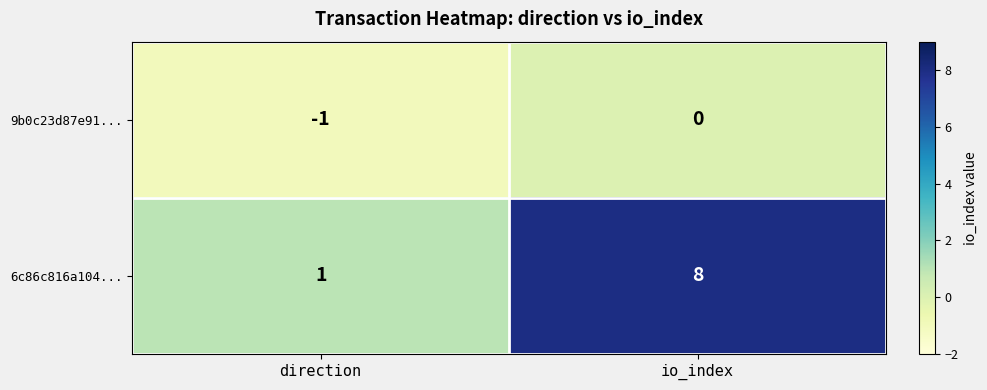

What is the difference between the maximum and minimum values in the 6c86c816a104... series?

7